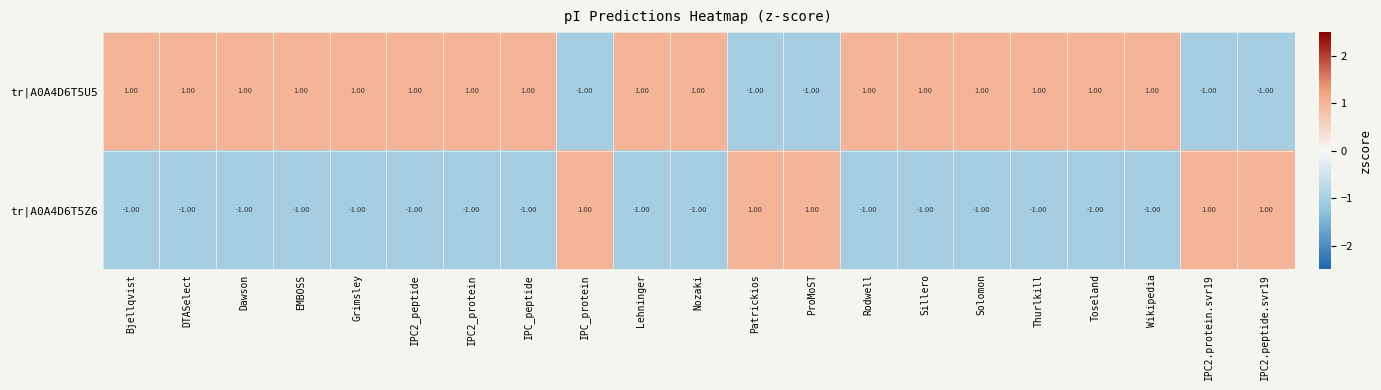

At IPC2_protein, list the series in order from smallest to largest.

tr|A0A4D6T5Z6, tr|A0A4D6T5U5